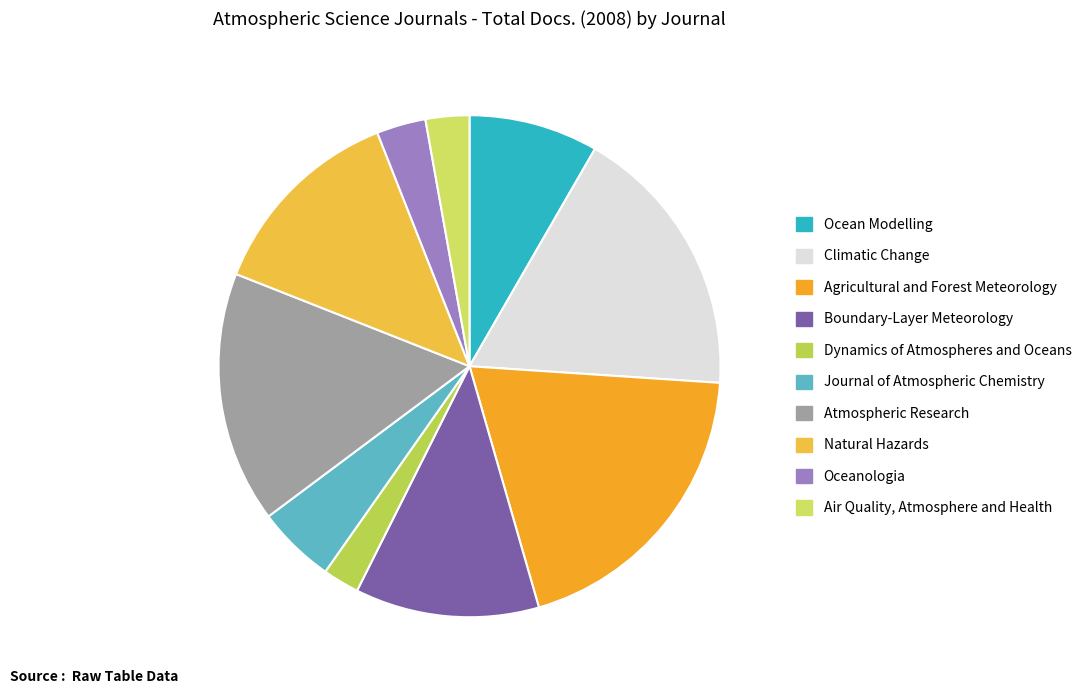

Combined, do Dynamics of Atmospheres and Oceans and Journal of Atmospheric Chemistry account for over 50%?

No